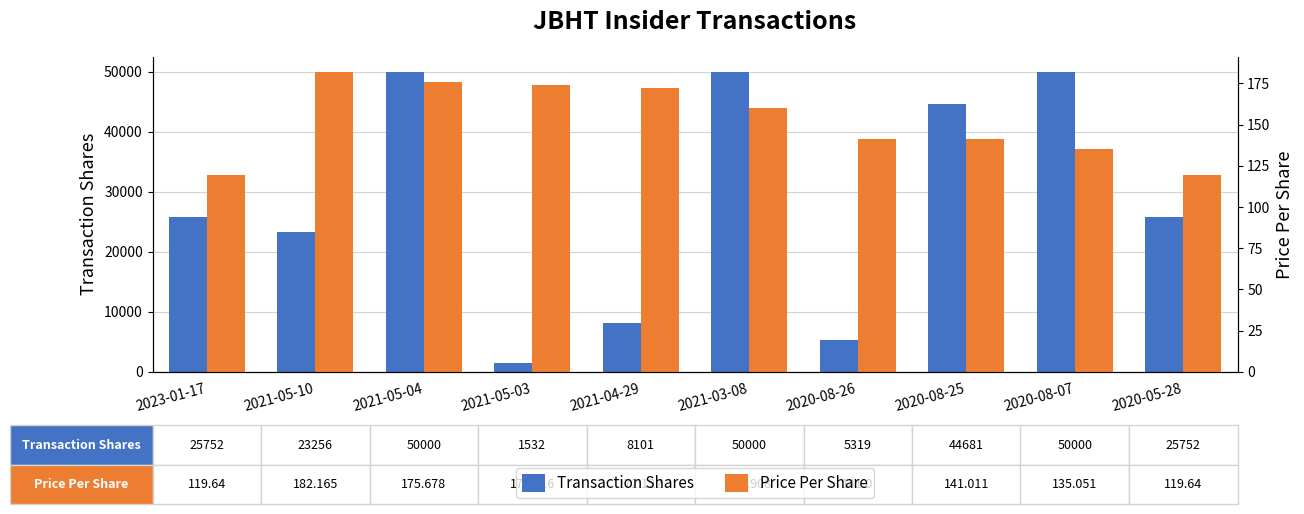

True or false: Transaction Shares has a value of 35279.9 at 2021-05-10.

False